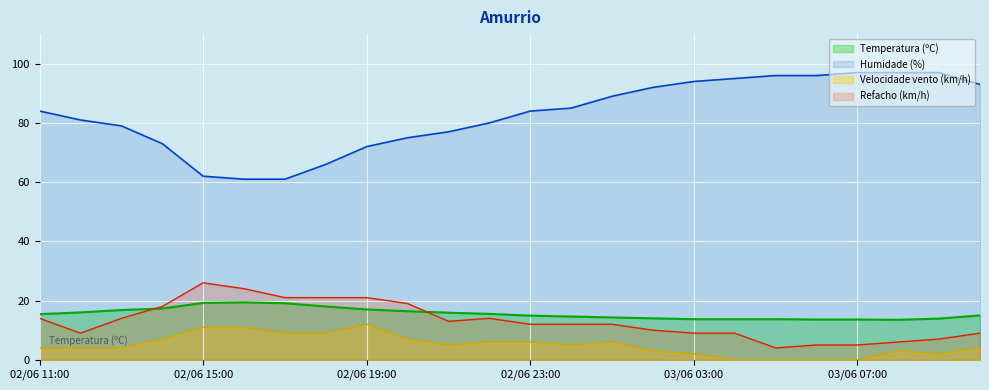

What is the value of the Humidade (%) point at the 4th from the left?

73.0